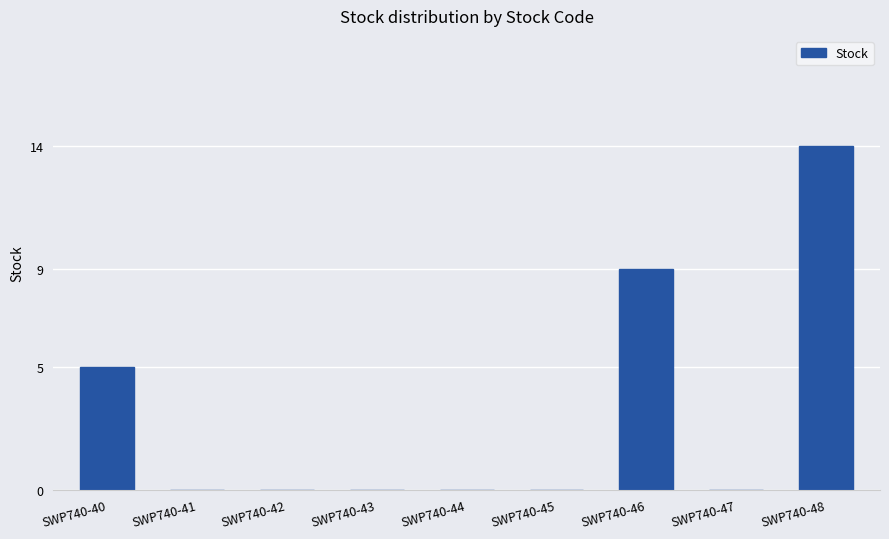

Count the number of categories in the chart.

9